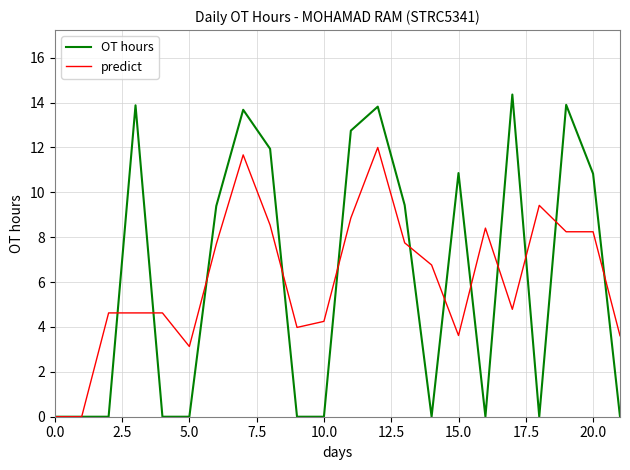

What is the maximum value shown in the chart?

14.4